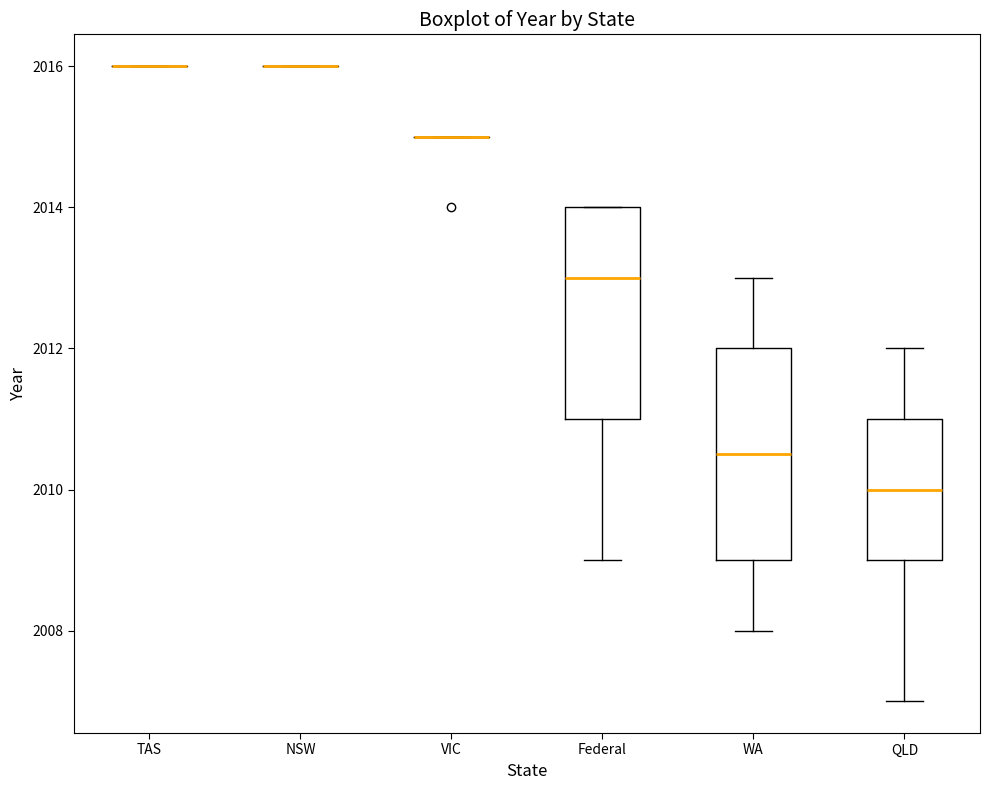

Reading left to right, read every box against the y-axis: the position of its median line, the range the box covers, and the ends of its whiskers. The values are not printed on the chart, so give them approximately, as read against the axis.

TAS: box collapsed to a line at 2016.0, whiskers 2016.0 to 2016.0
NSW: box collapsed to a line at 2016.0, whiskers 2016.0 to 2016.0
VIC: box collapsed to a line at 2015.0, whiskers 2015.0 to 2015.0
Federal: median 2013.0, box 2011.0 to 2014.0, whiskers 2009.0 to 2014.0
WA: median 2010.6, box 2009.0 to 2012.0, whiskers 2008.0 to 2013.0
QLD: median 2010.0, box 2009.0 to 2011.0, whiskers 2007.0 to 2012.0